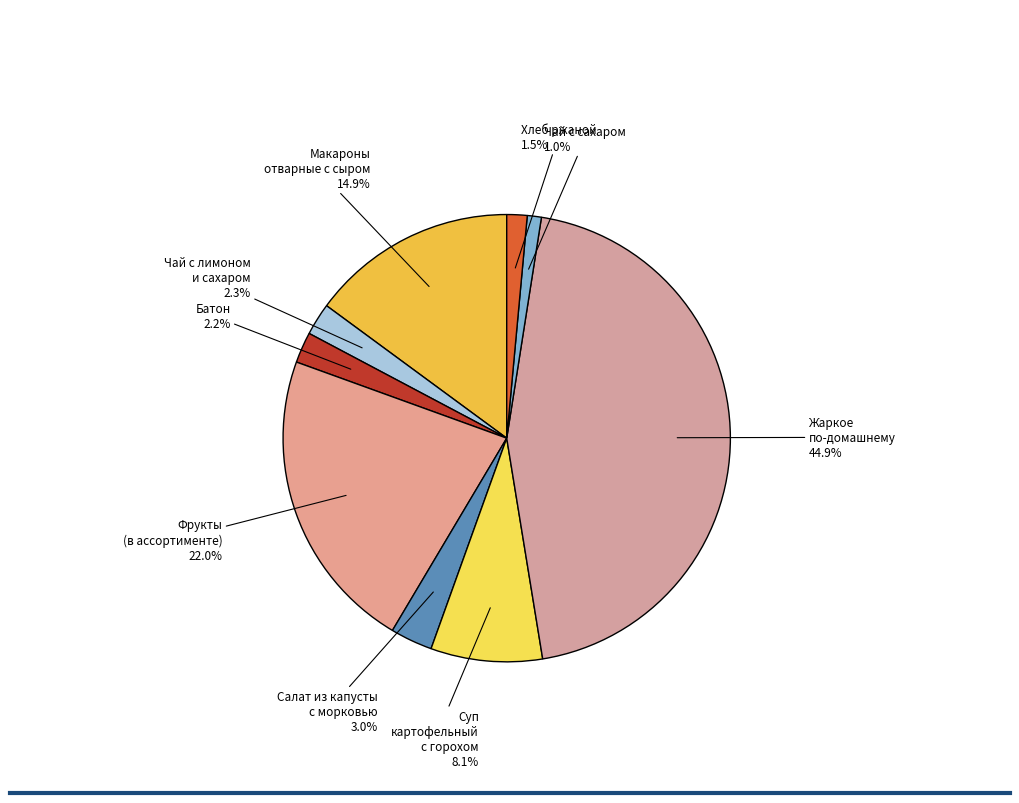

Approximately how many times larger is the value at Салат из капусты с морковью compared to Макароны отварные с сыром?

0.2